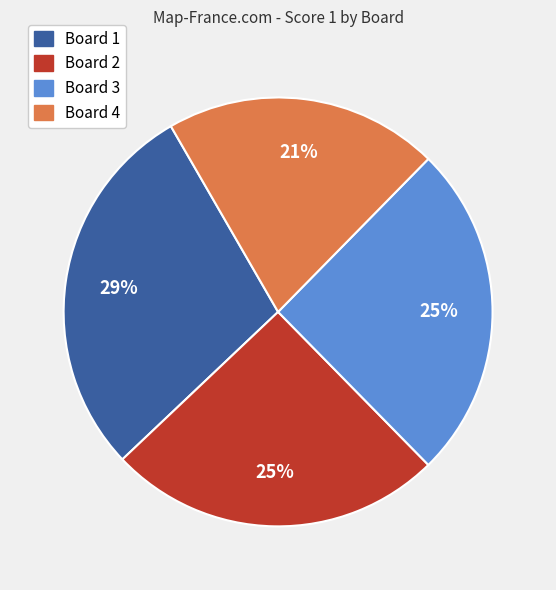

Approximately how many times larger is the value at Board 4 compared to Board 2?

0.8